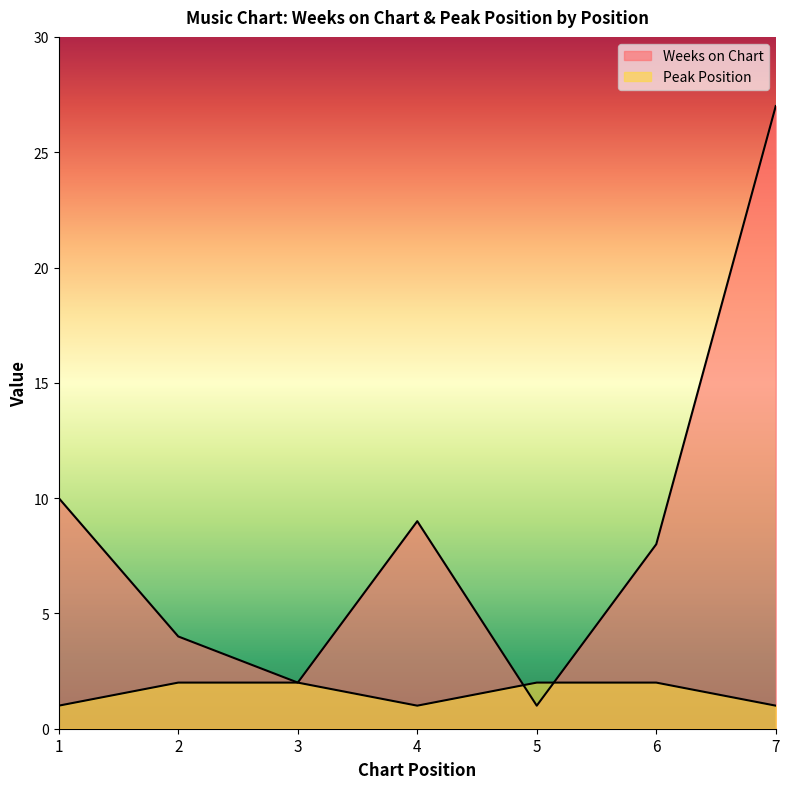

How many lines are shown in the chart?

2